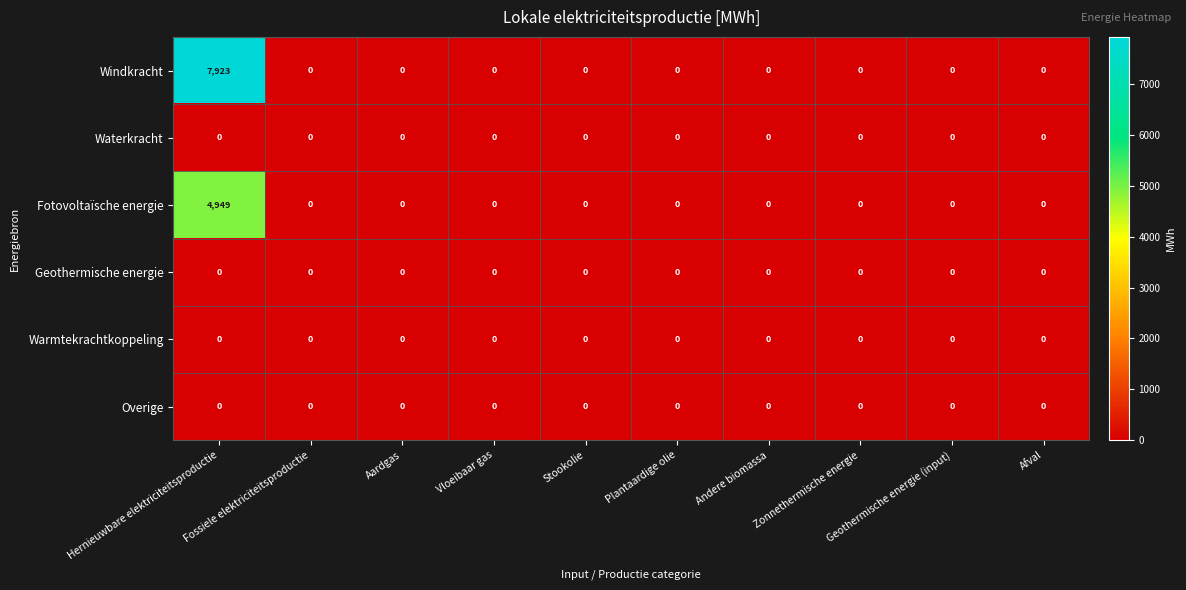

Which series has the largest range (max minus min)?

Windkracht